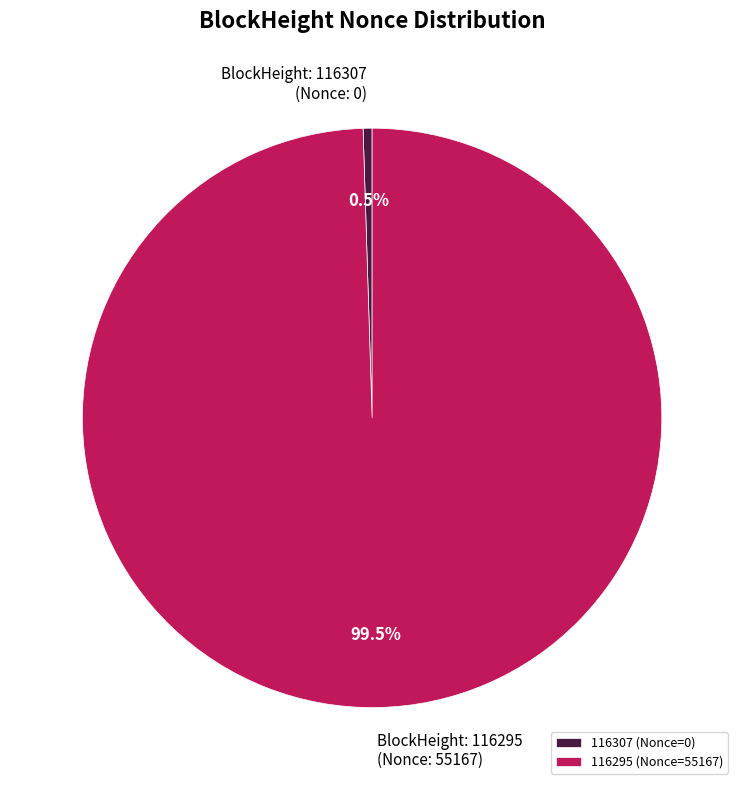

Which slice represents more than half of the pie?

116295